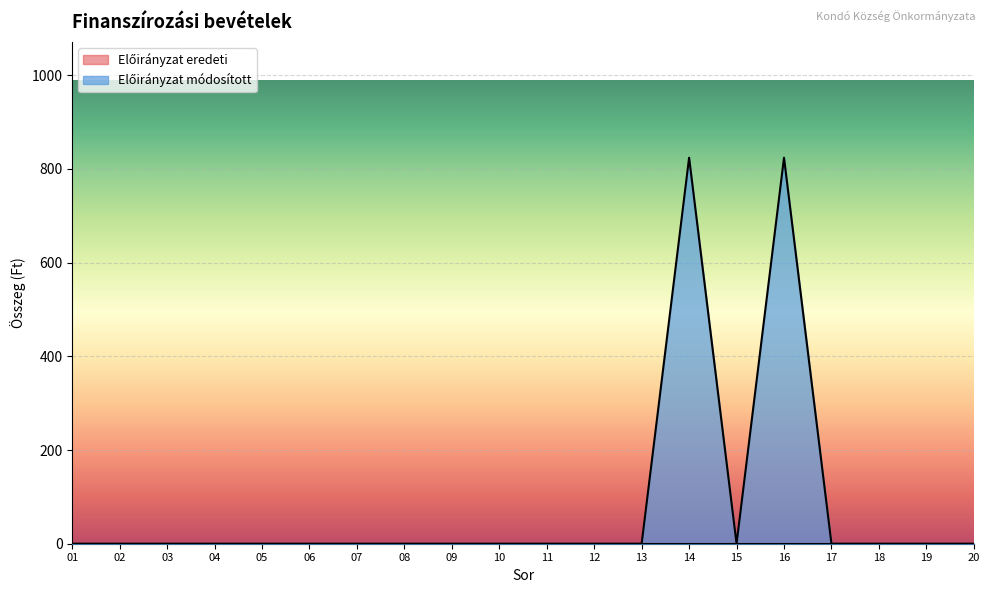

Reading left to right, extract all data points from this chart.

01=0	02=0	03=0	04=0	05=0	06=0	07=0	08=0	09=0	10=0	11=0	12=0	13=0	14=824	15=0	16=824	17=0	18=0	19=0	20=0